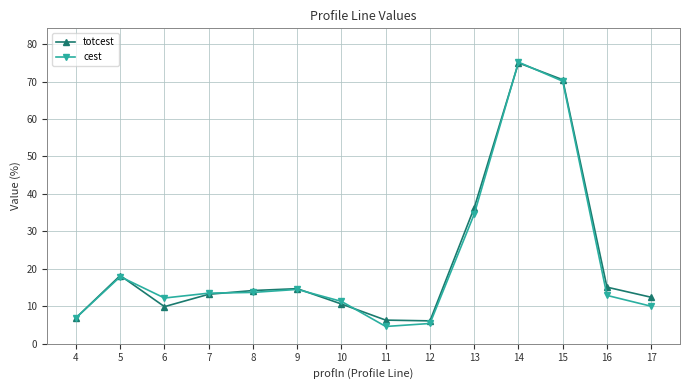

True or false: totcest has more than 2 interior local peaks.

True